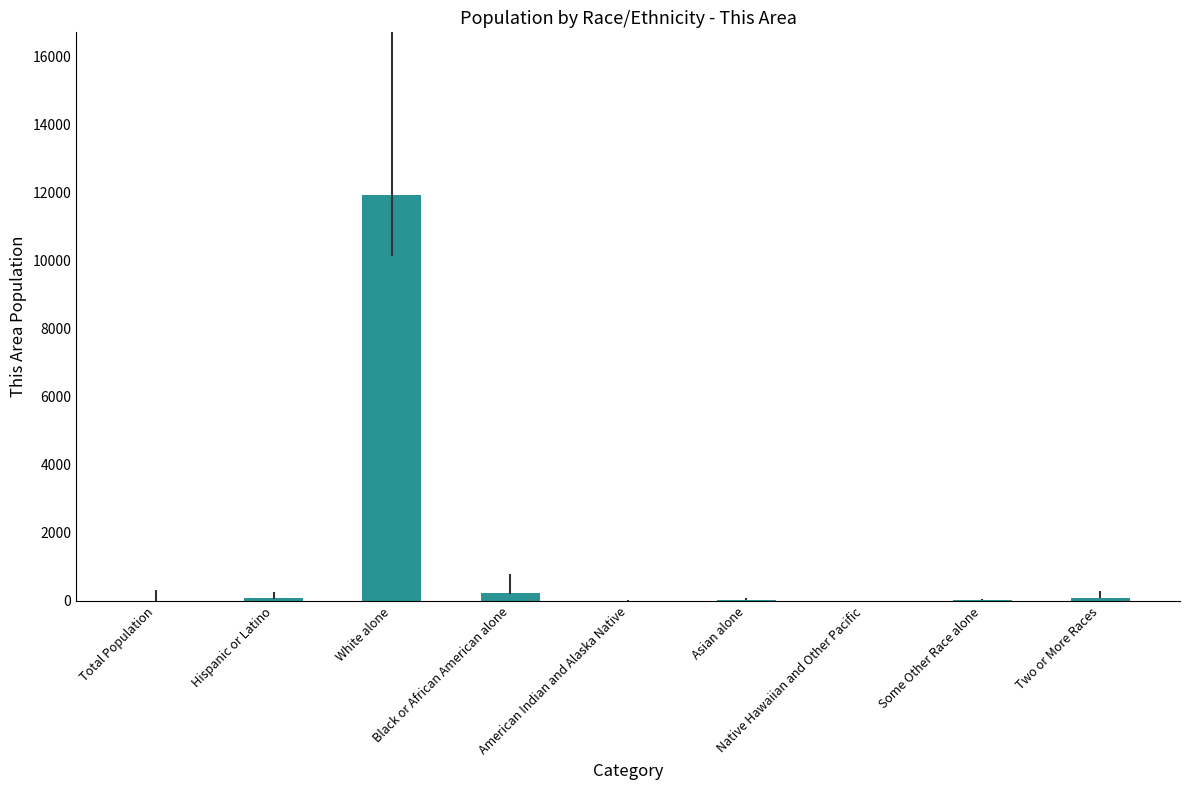

What is the greatest value displayed?

11940